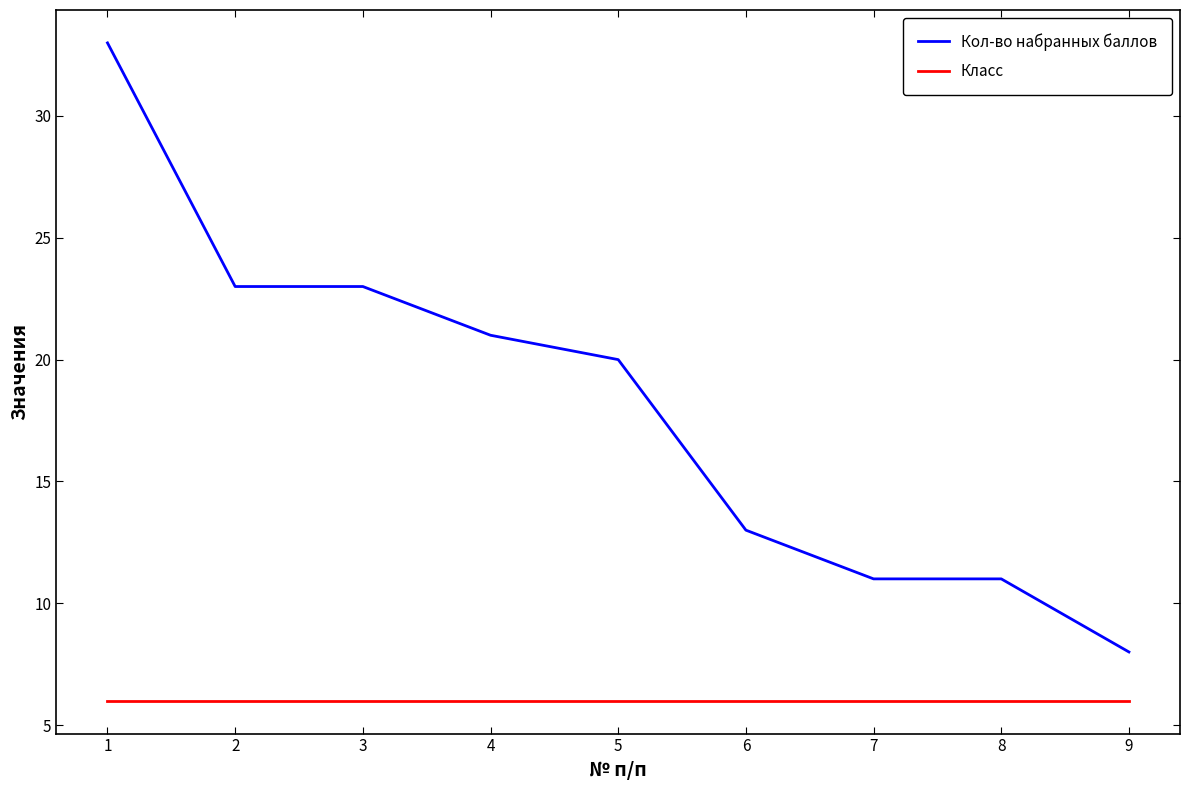

What is the minimum value for Кол-во набранных баллов?

8